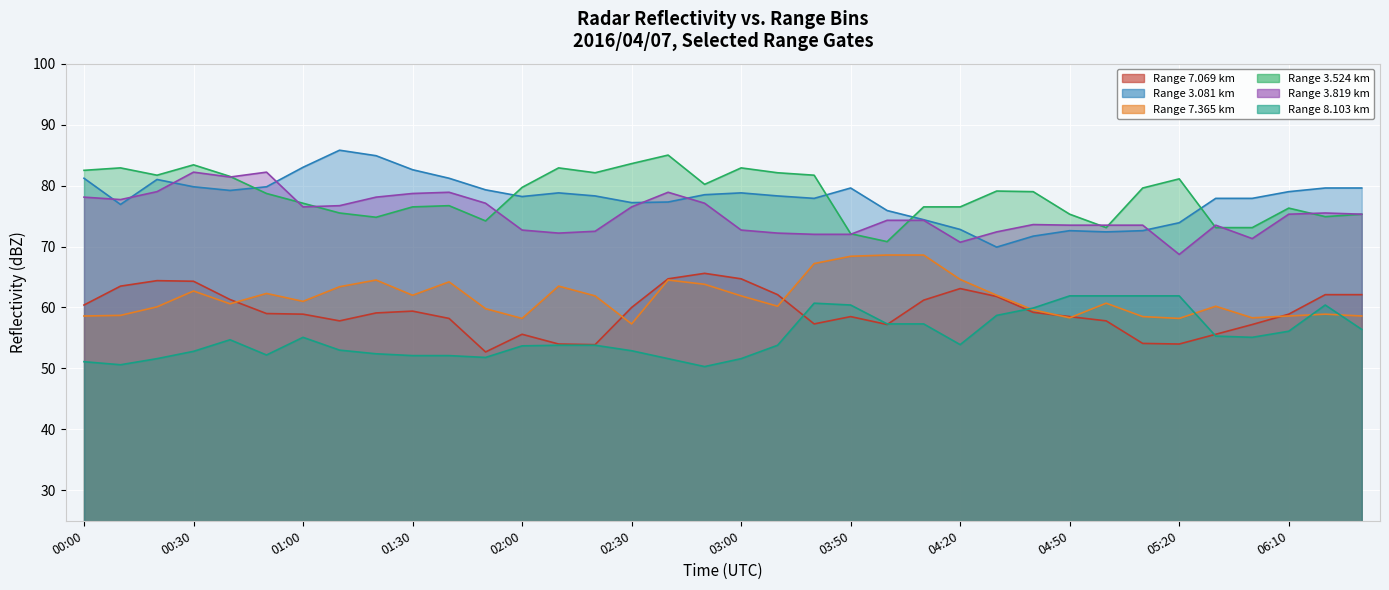

How many lines are shown in the chart?

6